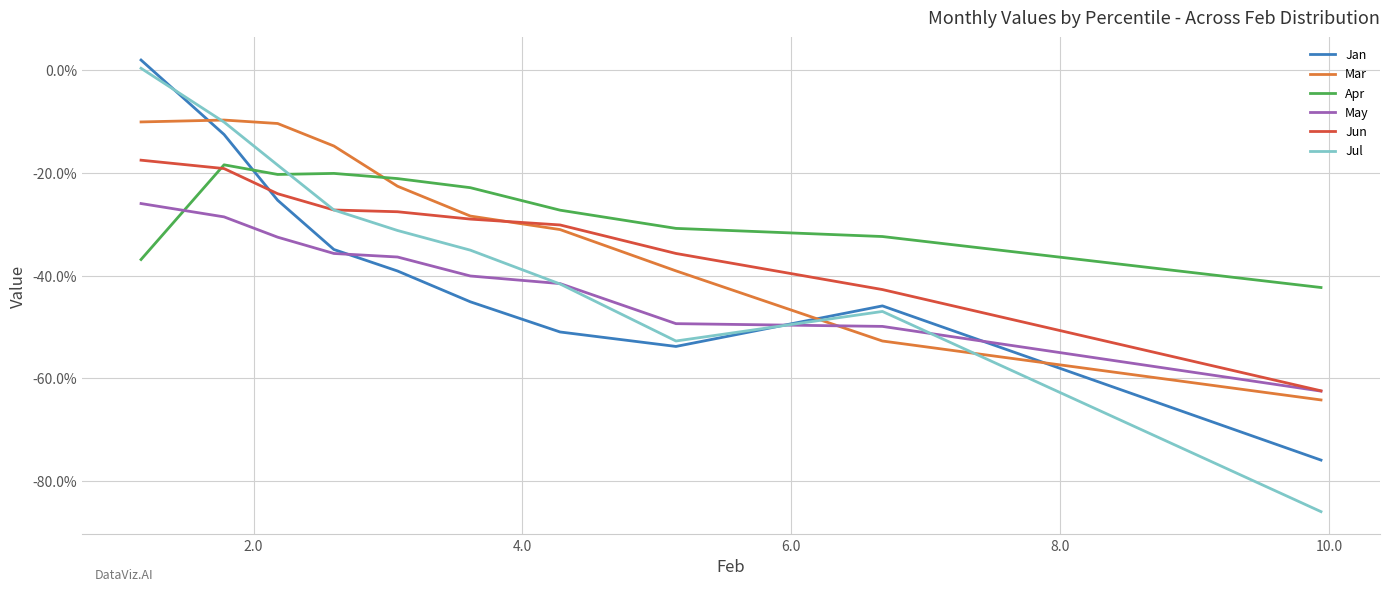

At how many categories does at least one series exceed 0?

1